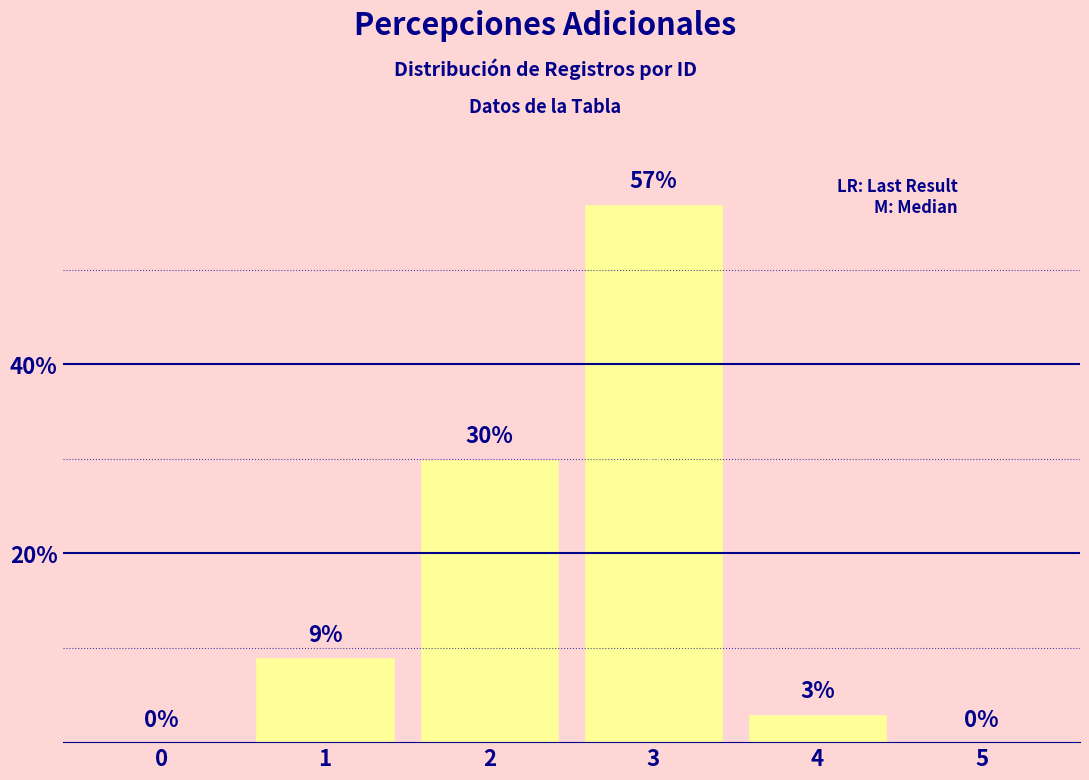

Does the chart contain stacked bars?

No